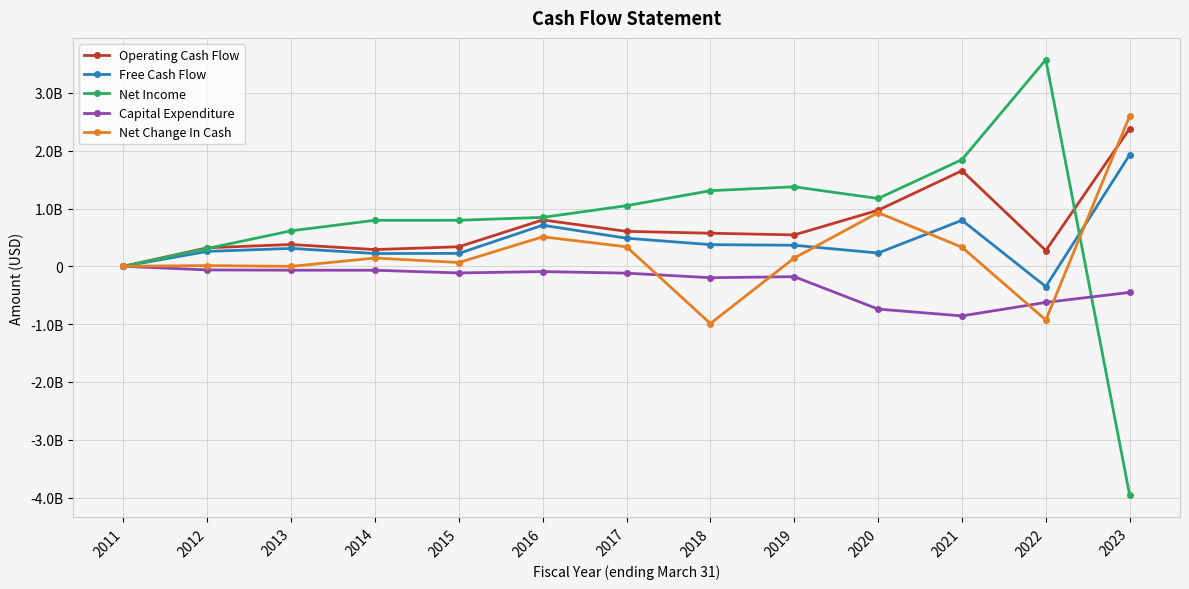

Between 2019 and 2022, which series saw the biggest shift?

Net Income